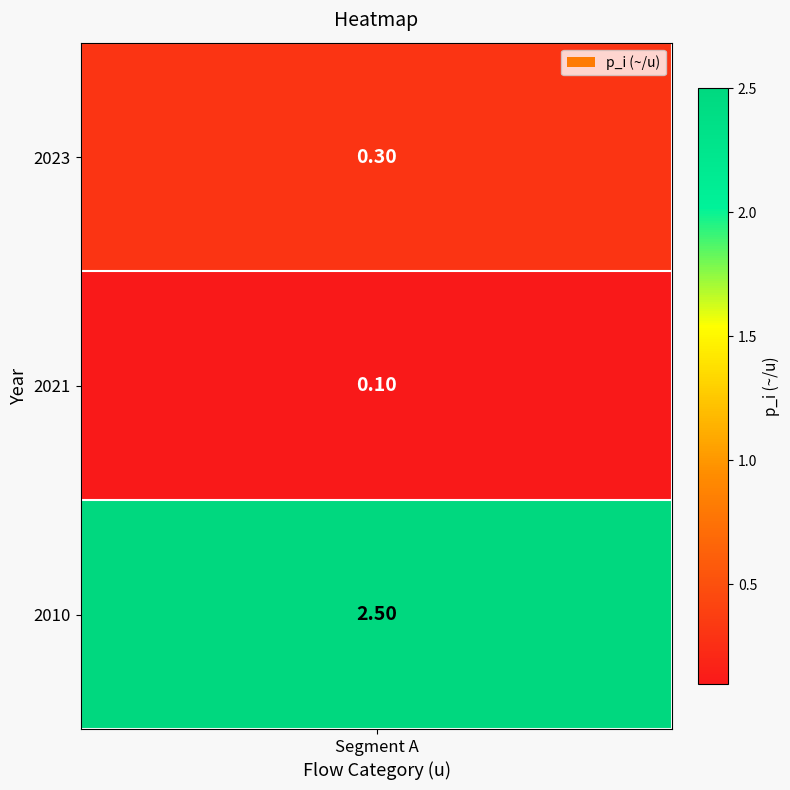

The chart shows a value of 0.1 at 1. True or false?

True